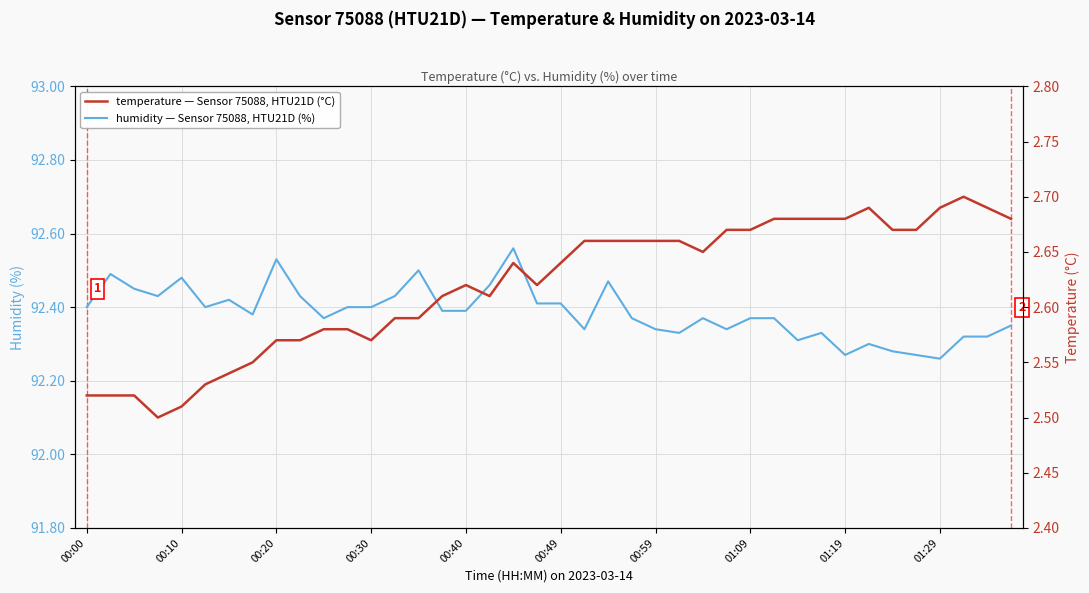

Rank the series at 10 from highest to lowest value.

humidity, temperature